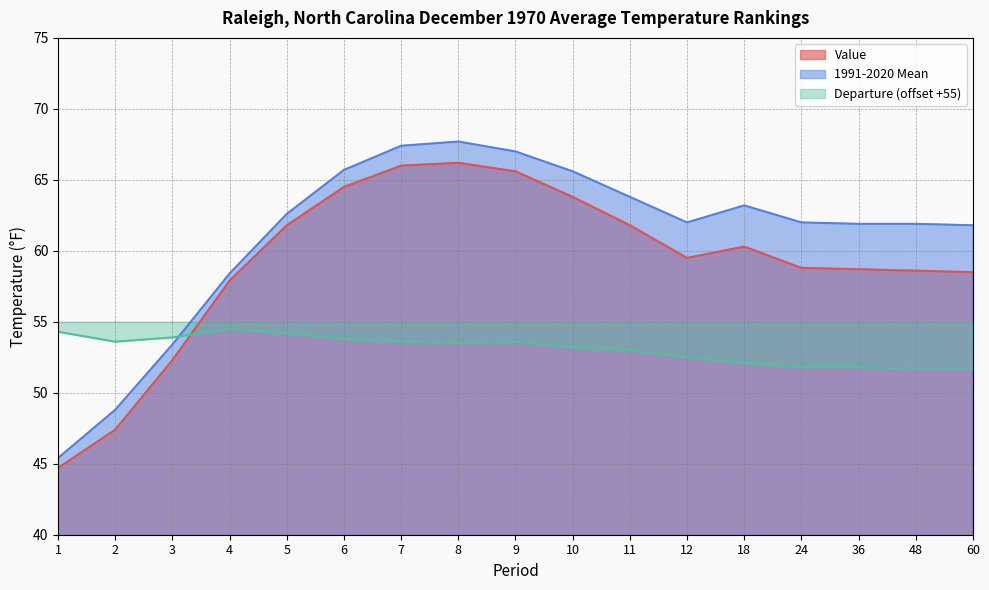

What is the value of the Departure point at the 17th from the left?

51.7